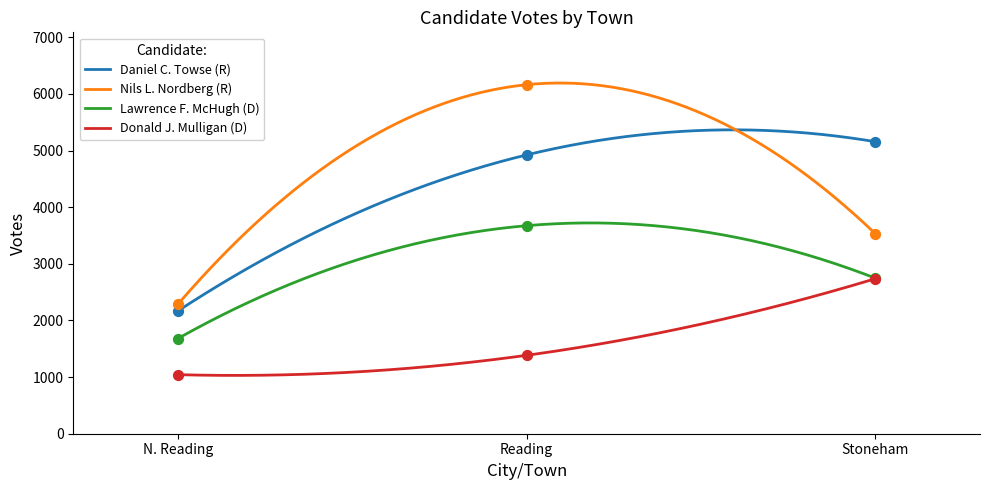

Which series contains the highest Y value?

Nils L. Nordberg (R)